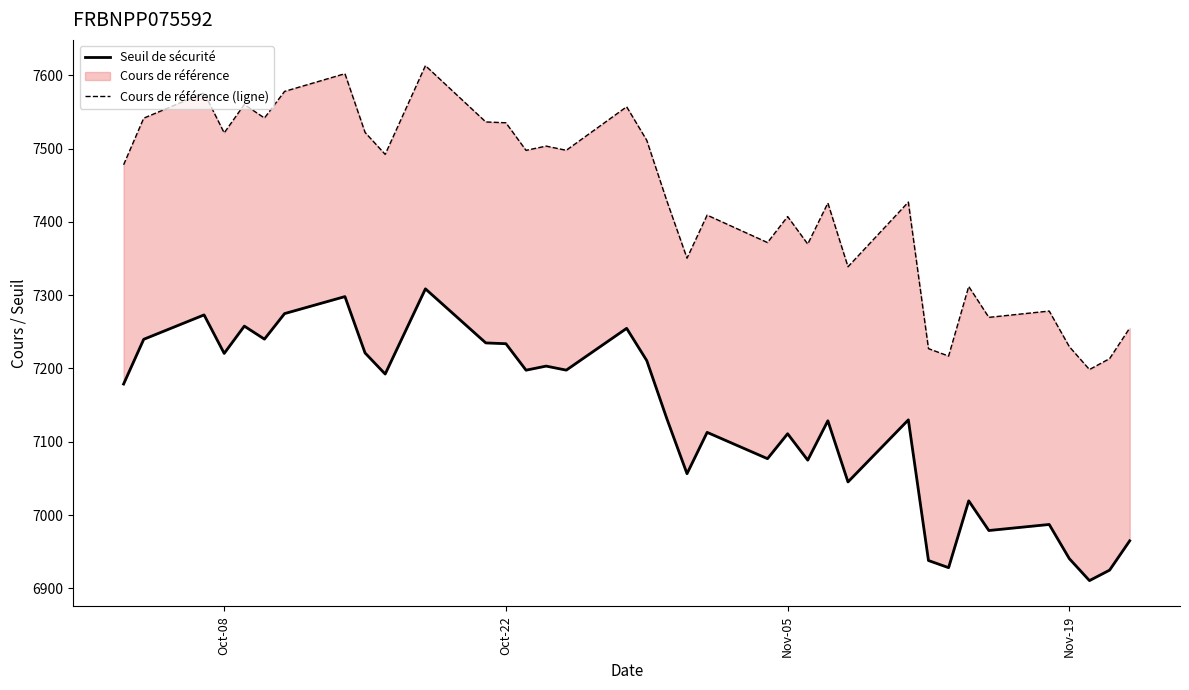

True or false: Cours de référence (ligne) and Seuil de sécurité intersect in this chart.

False